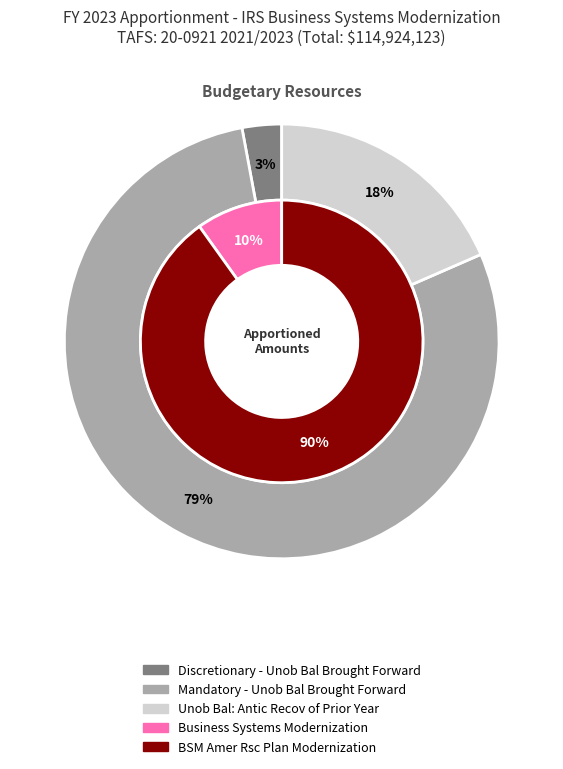

Combined, do Unob Bal: Antic Recov of Prior Year and Mandatory - Unob Bal Brought Forward account for over 50%?

Yes